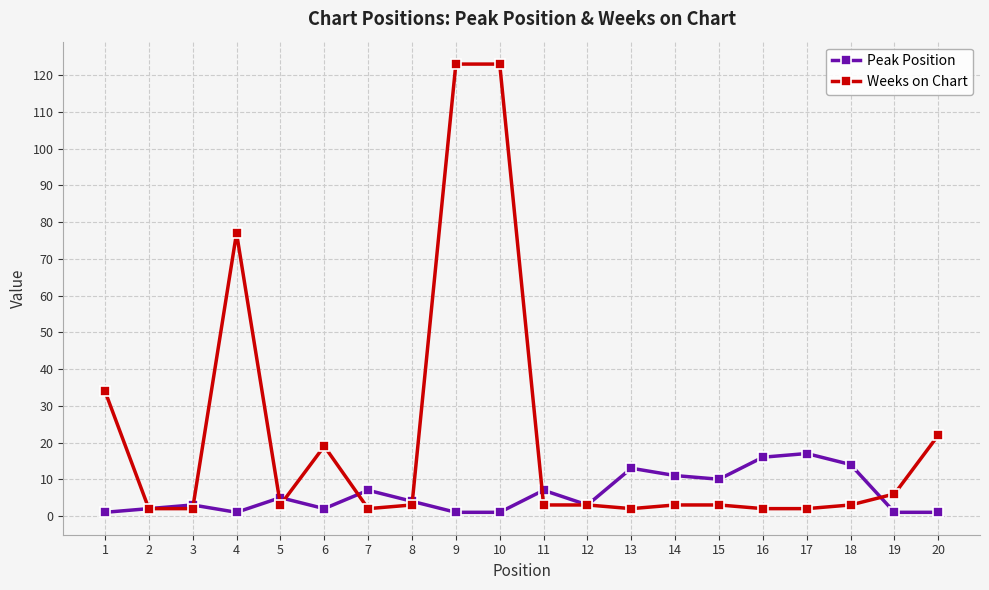

At how many categories does at least one series exceed 58?

3